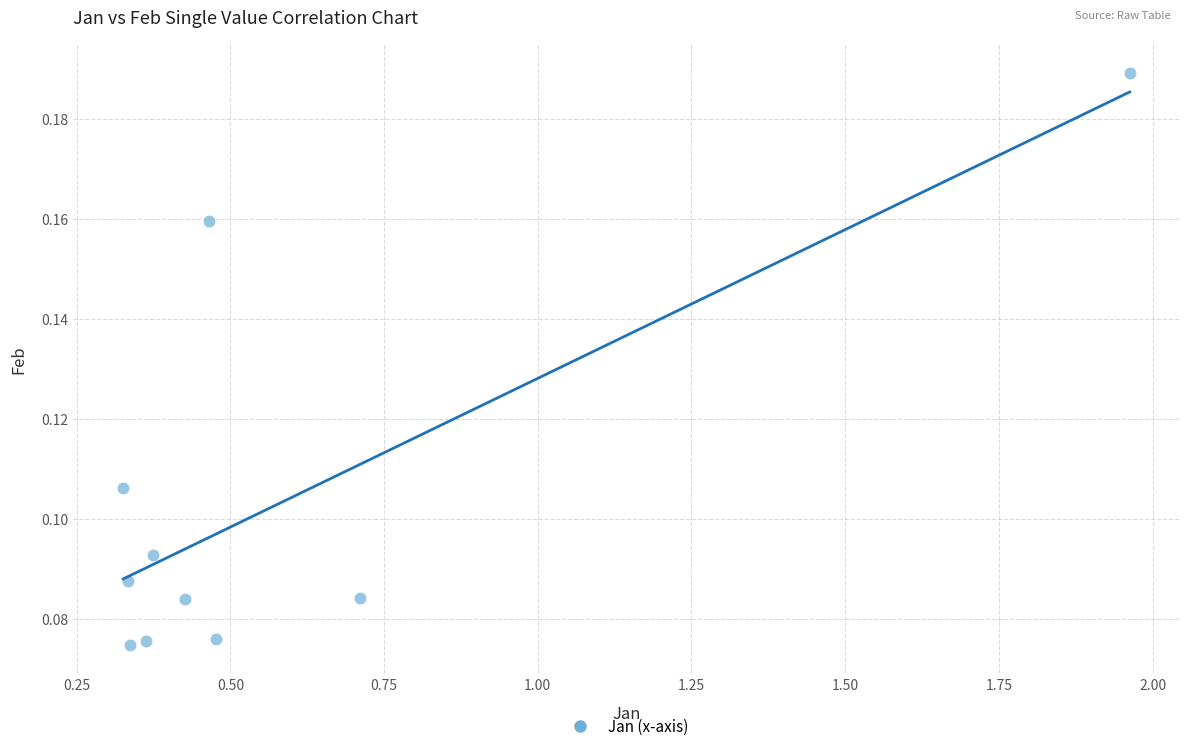

What is the range of X values (max minus min)?

1.6